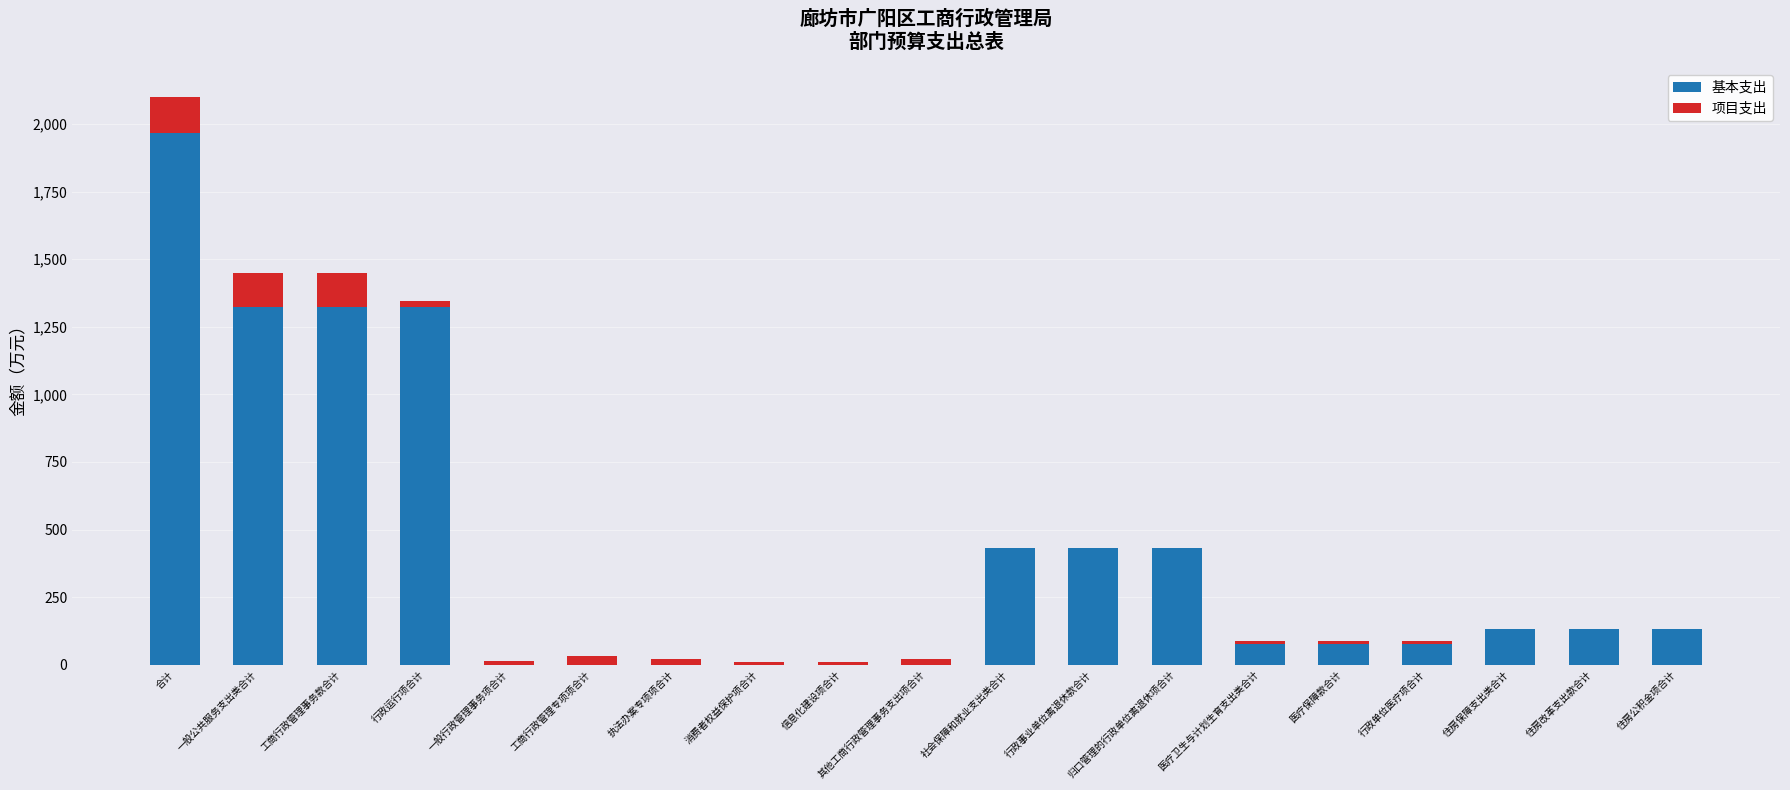

Is it true that 基本支出 equals 430.8 at 社会保障和就业支出类合计?

True